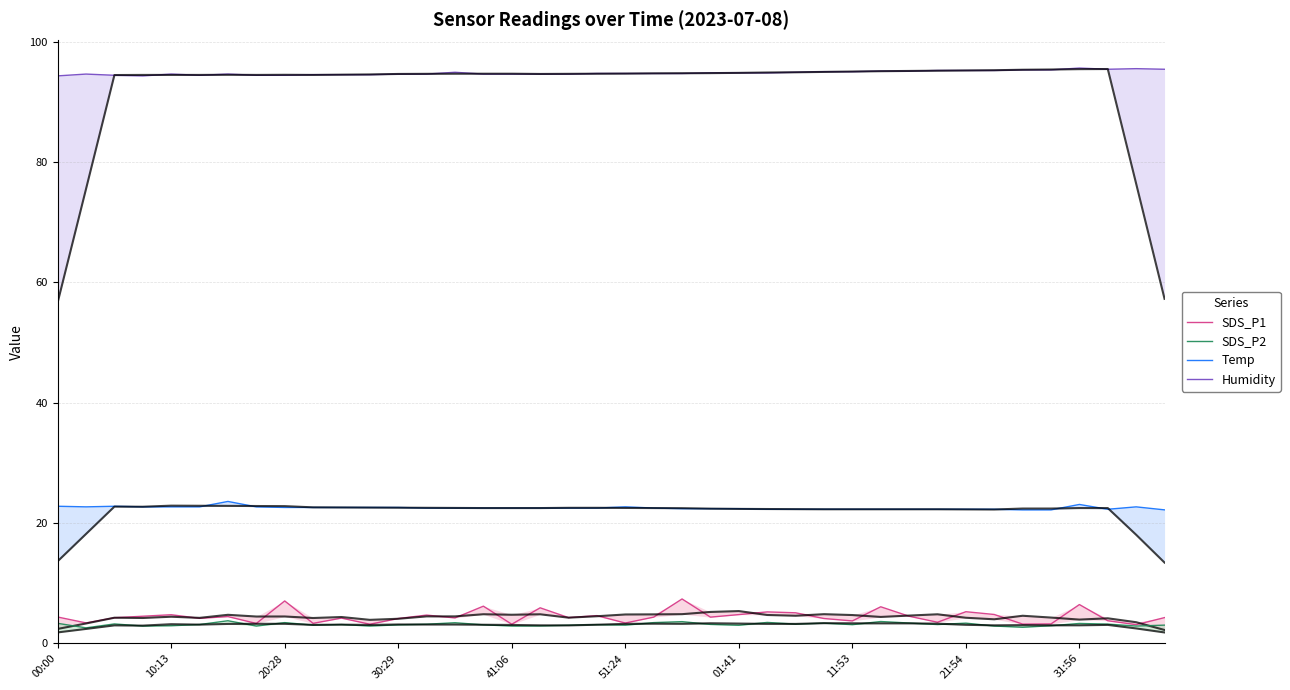

What are all the series names shown in the legend?

SDS_P1, SDS_P2, Temp, Humidity